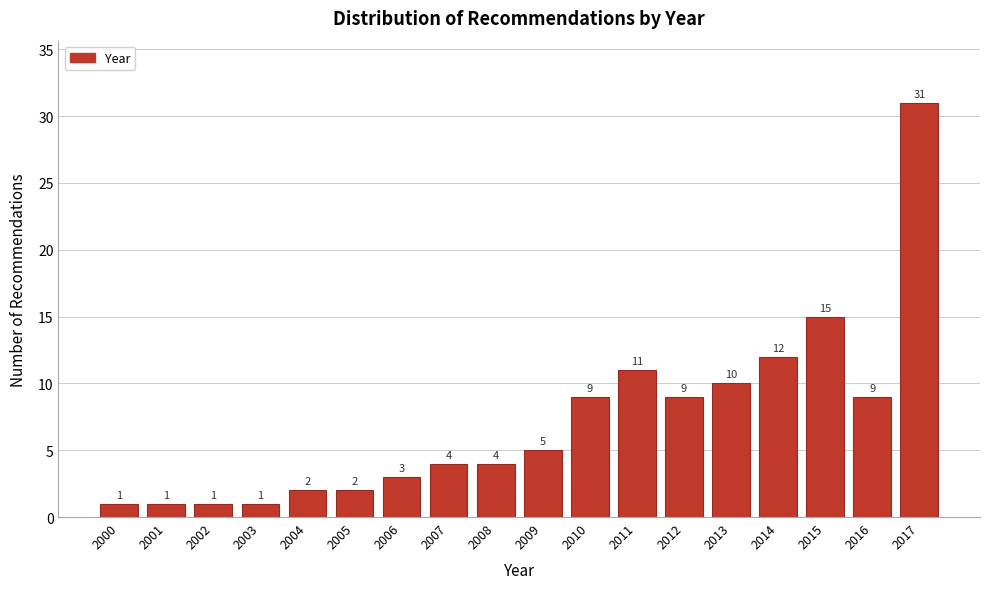

Reading right to left, list all the values displayed in this chart.

31	9	15	12	10	9	11	9	5	4	4	3	2	2	1	1	1	1